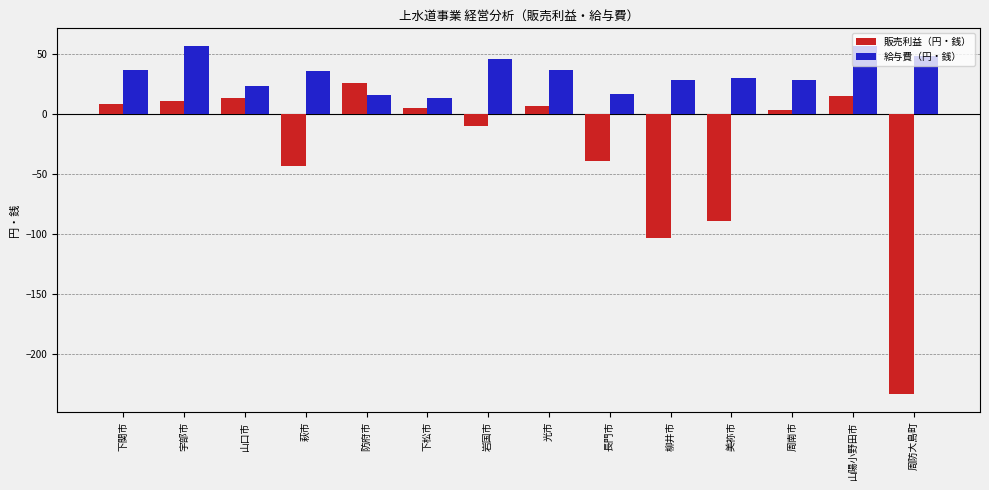

Is it true that 給与費（円・銭） equals 39.4 at 周南市?

False